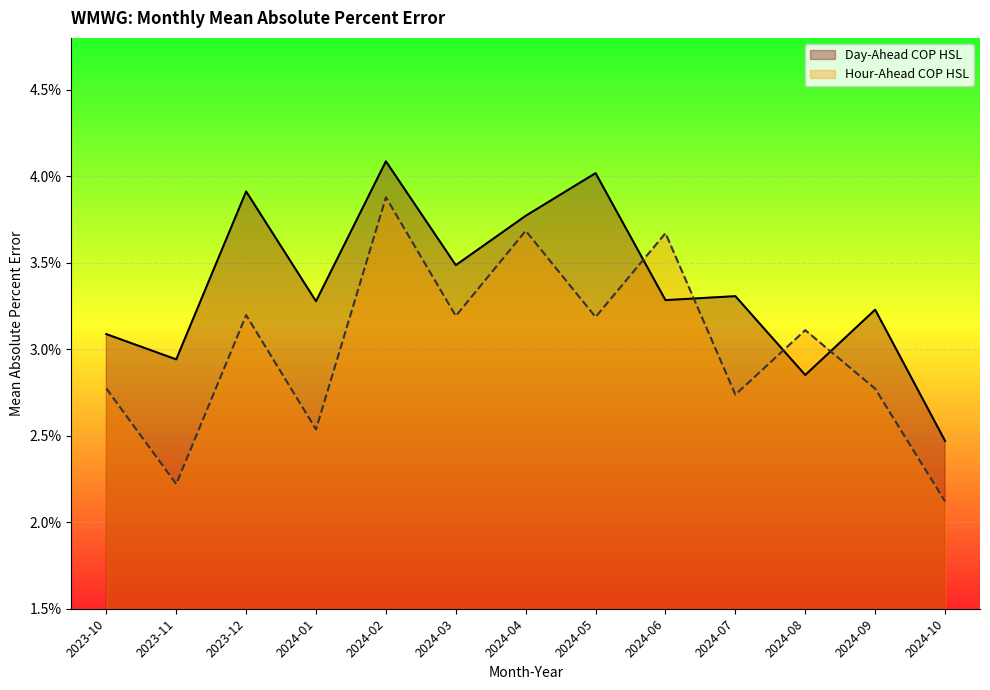

Which category has the lowest value in the Hour-Ahead COP HSL series?

2024-10